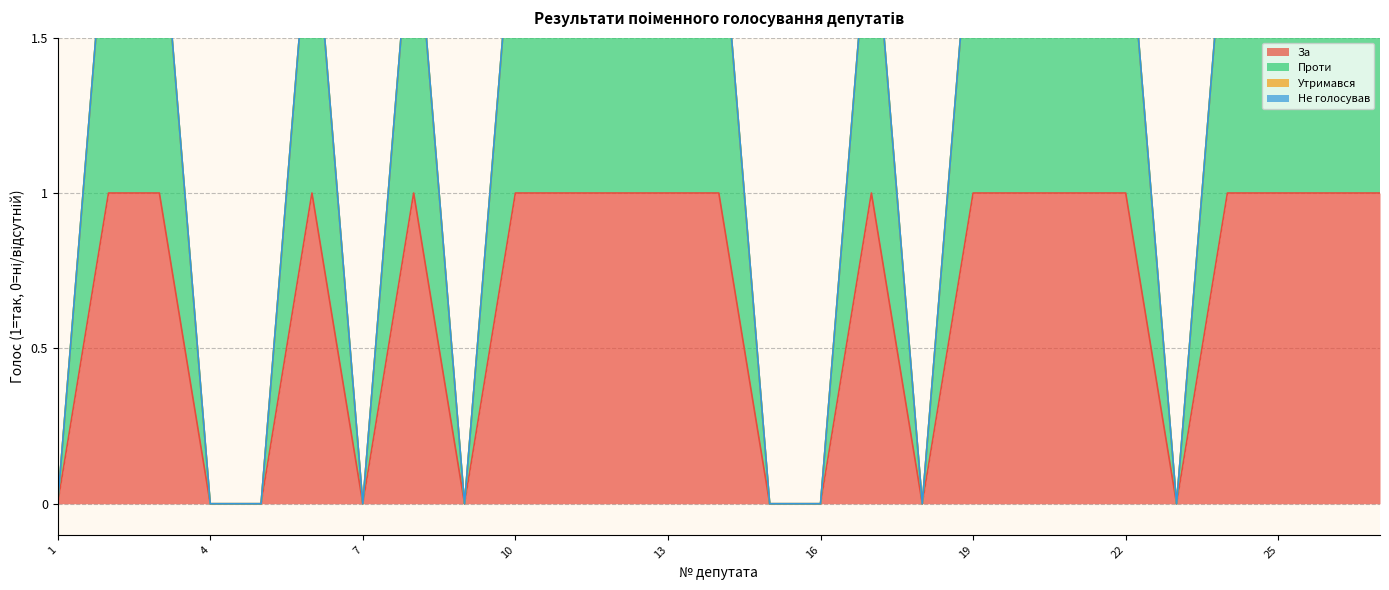

Which series has the largest range (max minus min)?

Проти